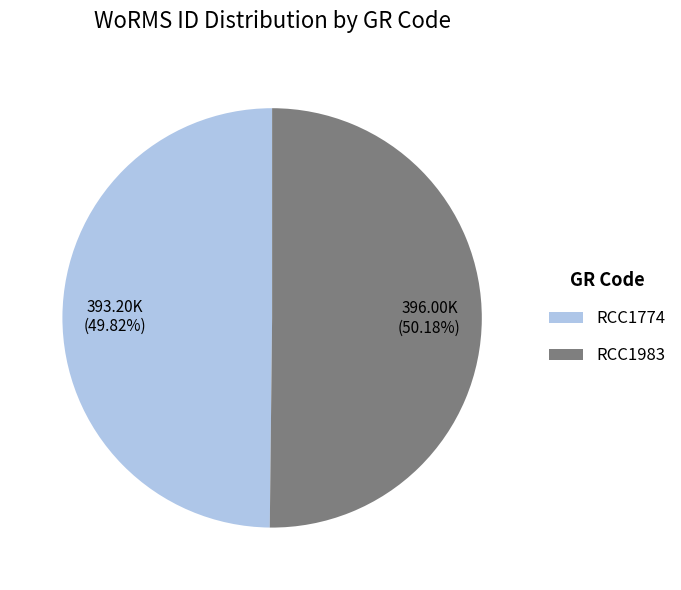

Approximately how many times larger is the value at RCC1983 compared to RCC1774?

1.0